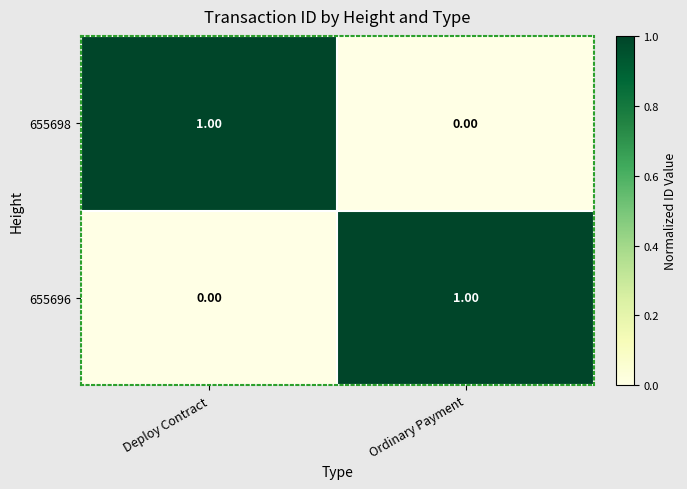

At Ordinary Payment, list the series in order from smallest to largest.

655698, 655696